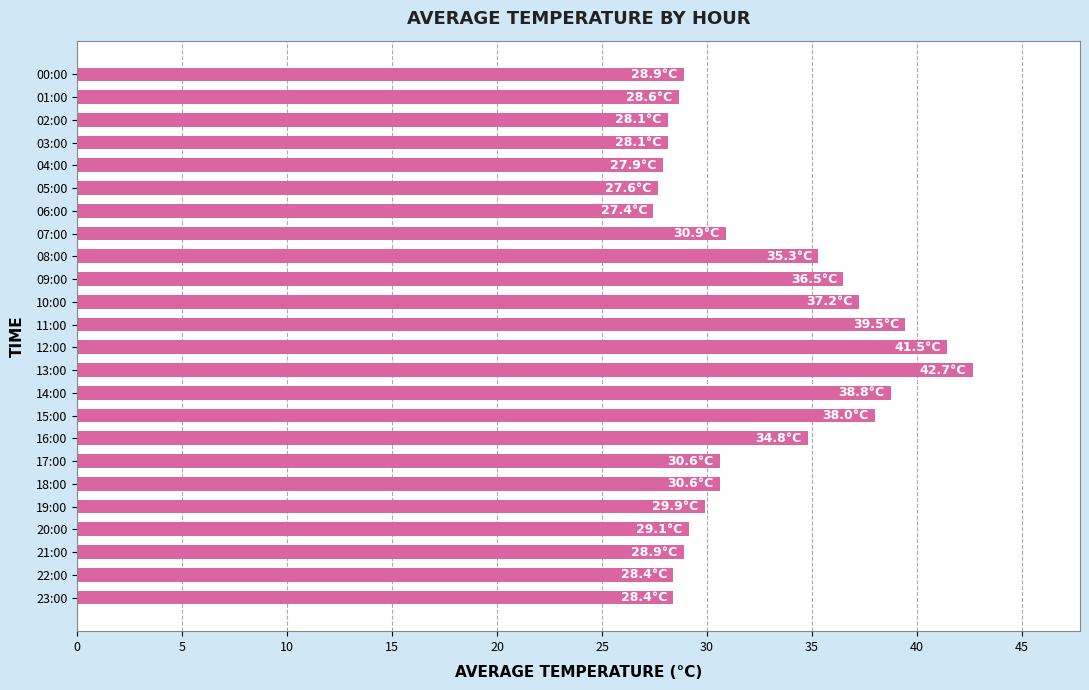

The chart shows a value of 22.0 at 09:00. True or false?

False